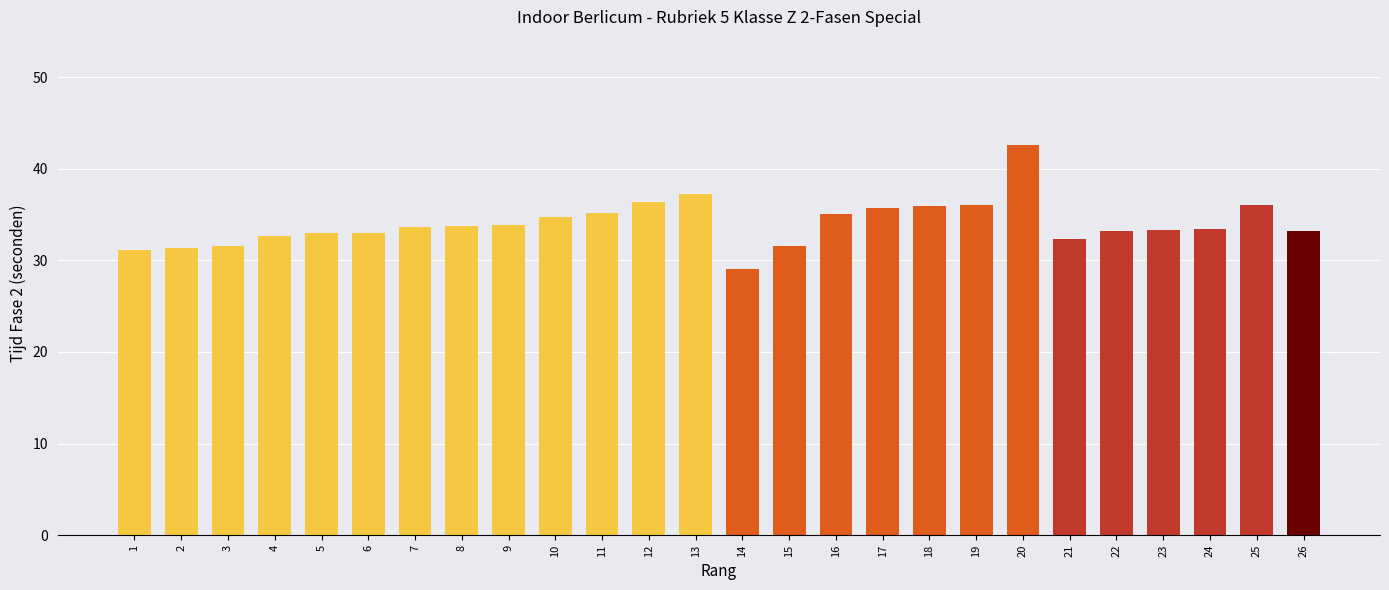

What is the value of the 16th bar from the left?

35.1